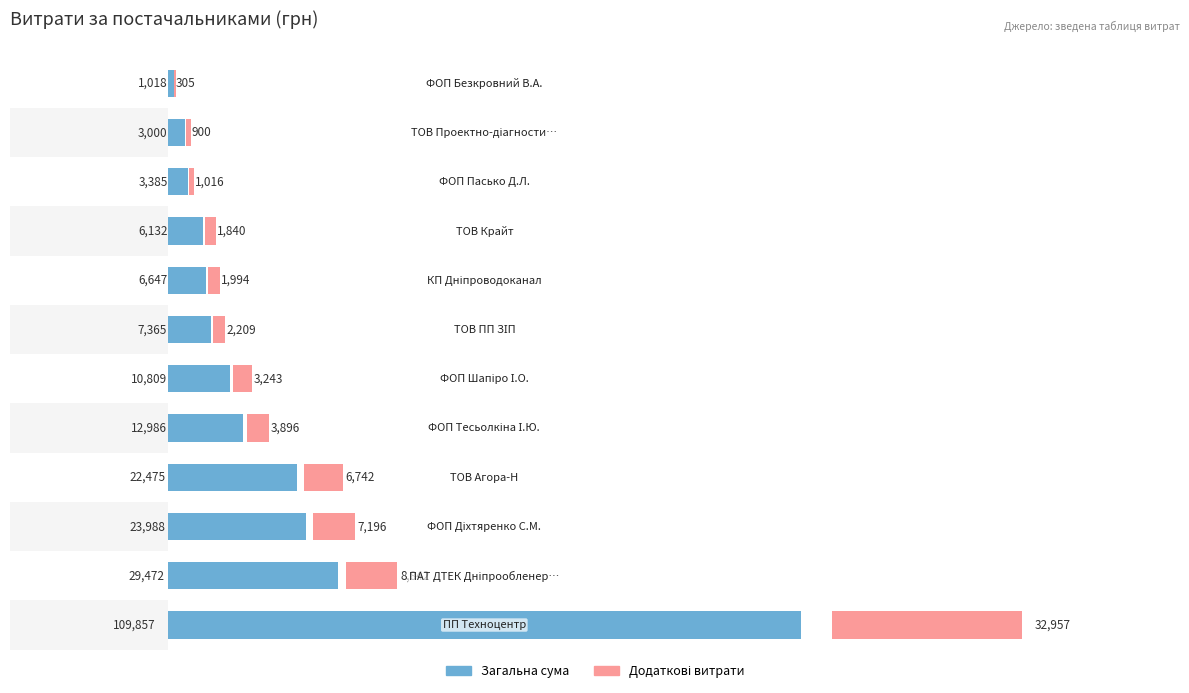

How many bars are there in each group?

2